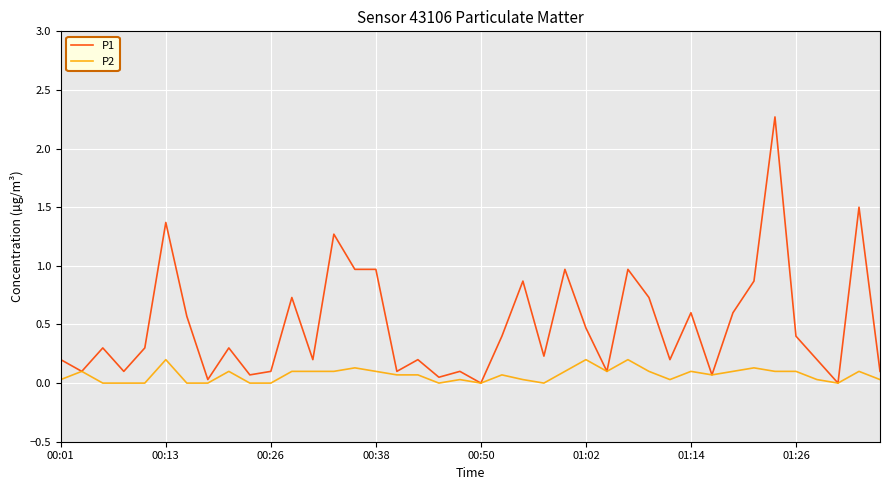

Rank the series by their average value, from highest to lowest.

P1, P2